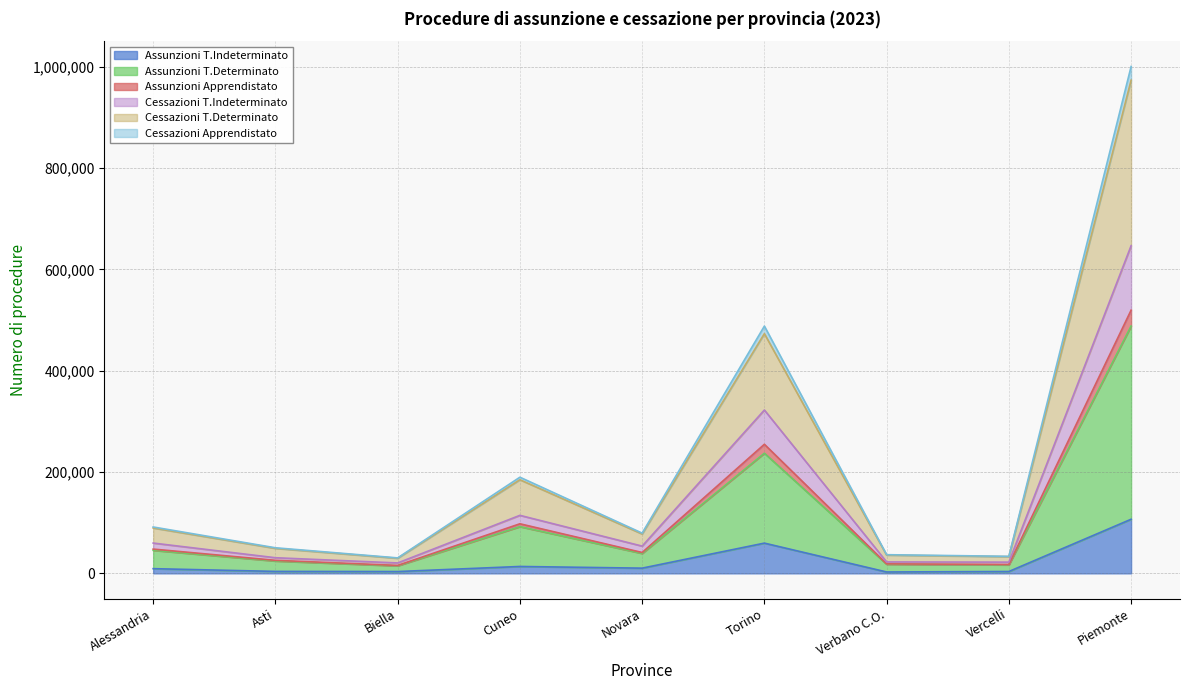

What is the highest value of the Assunzioni T.Indeterminato series?

106855